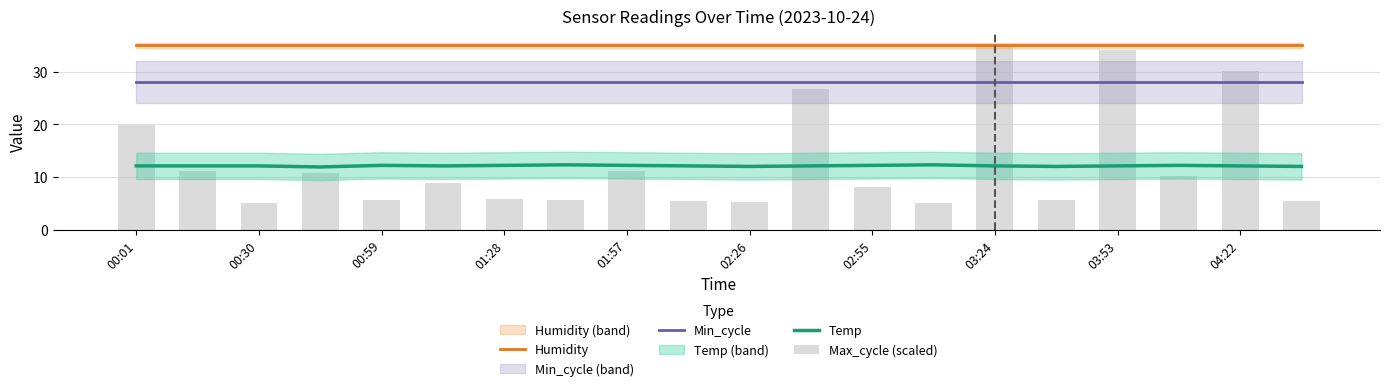

Reading left to right, list all the values displayed in this chart.

Humidity: 35.0	35.0	35.0	35.0	35.0	35.0	35.0	35.0	35.0	35.0	35.0	35.0	35.0	35.0	35.0	35.0	35.0	35.0	35.0	35.0
Min_cycle: 28.0	28.0	28.0	28.0	28.0	28.0	28.0	28.0	28.0	28.0	28.0	28.0	28.0	28.0	28.0	28.0	28.0	28.0	28.0	28.0
Temp: 12.1	12.1	12.1	11.9	12.2	12.1	12.2	12.3	12.2	12.1	12.0	12.1	12.2	12.3	12.1	12.0	12.1	12.2	12.1	12.0
Max_cycle (scaled): 19.8	11.1	5.0	10.8	5.7	8.9	5.9	5.6	11.1	5.4	5.2	26.8	8.1	5.0	35.0	5.7	34.1	10.1	30.1	5.4